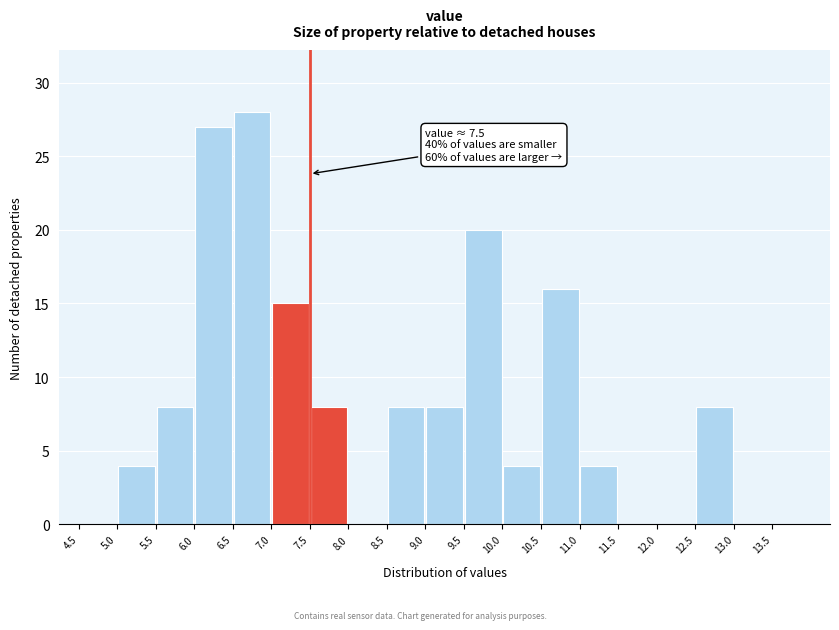

Which range on the x-axis has the tallest bar?

6.5 to 7.0